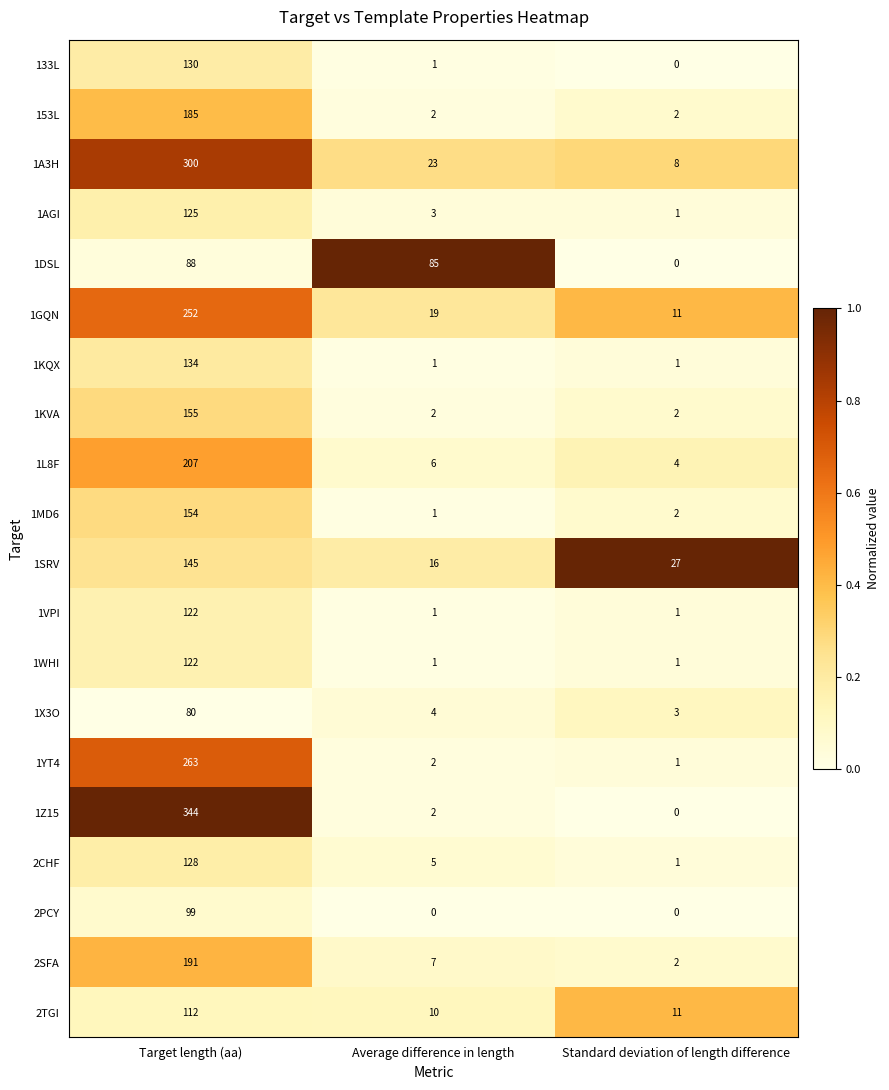

What is the greatest value displayed?

344